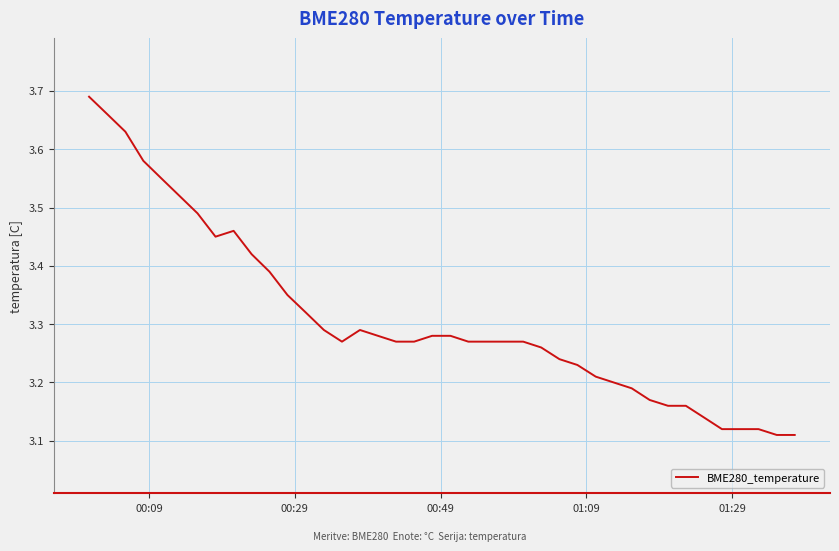

Reading right to left, transcribe all the data shown in this chart.

3.1	3.1	3.1	3.1	3.1	3.1	3.2	3.2	3.2	3.2	3.2	3.2	3.2	3.2	3.3	3.3	3.3	3.3	3.3	3.3	3.3	3.3	3.3	3.3	3.3	3.3	3.3	3.3	3.4	3.4	3.4	3.5	3.5	3.5	3.5	3.5	3.6	3.6	3.7	3.7